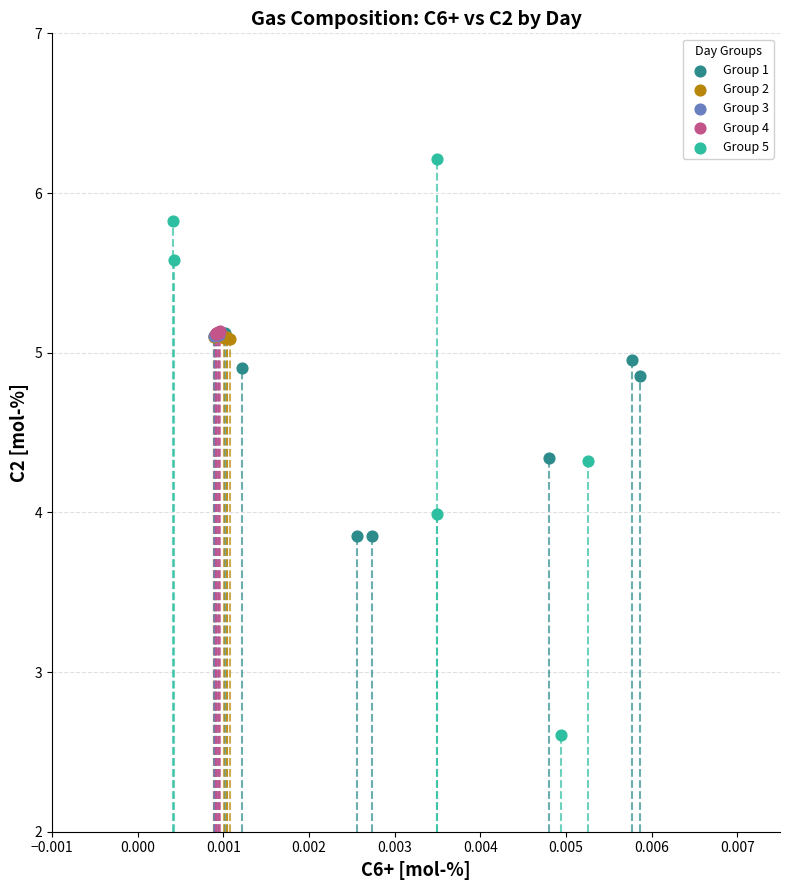

Which series has the largest Y range (max minus min)?

Group 5